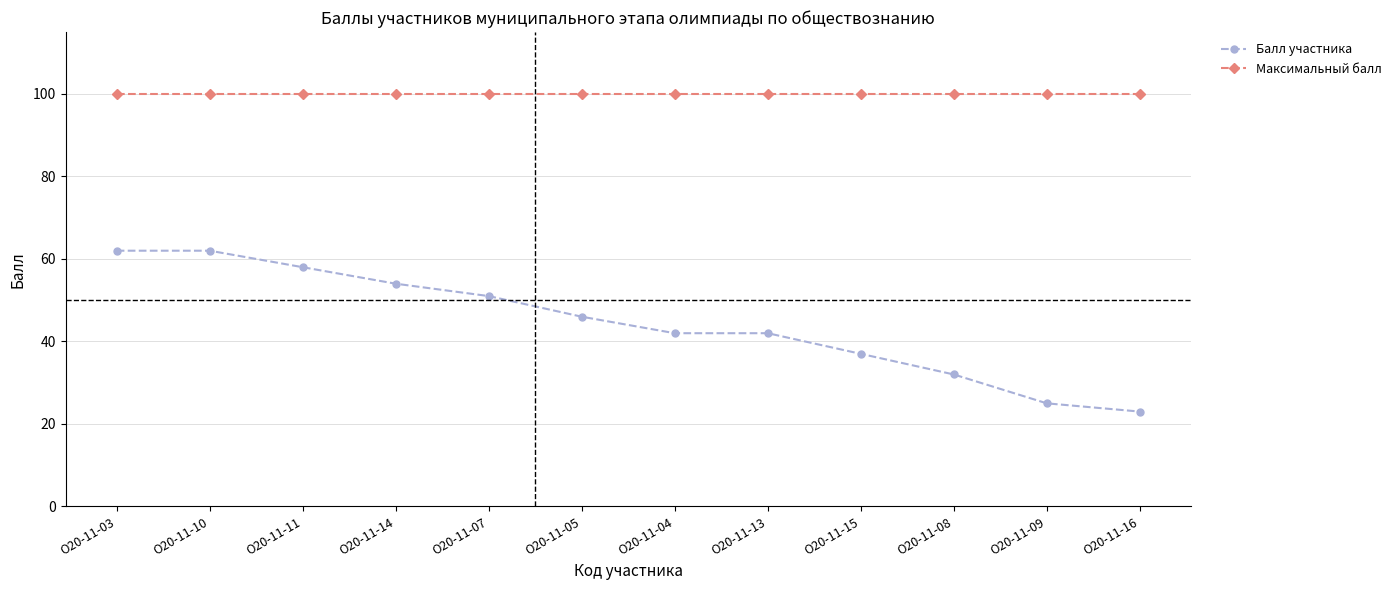

True or false: Балл участника and Максимальный балл cross at least once.

False